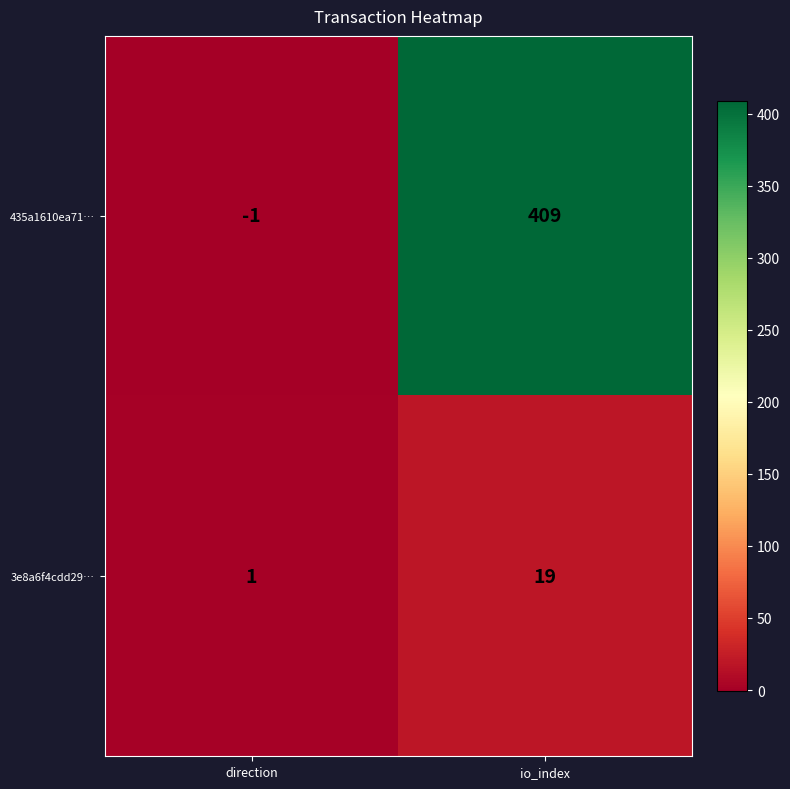

Is it true that 3e8a6f4cdd29… equals 0 at direction?

False